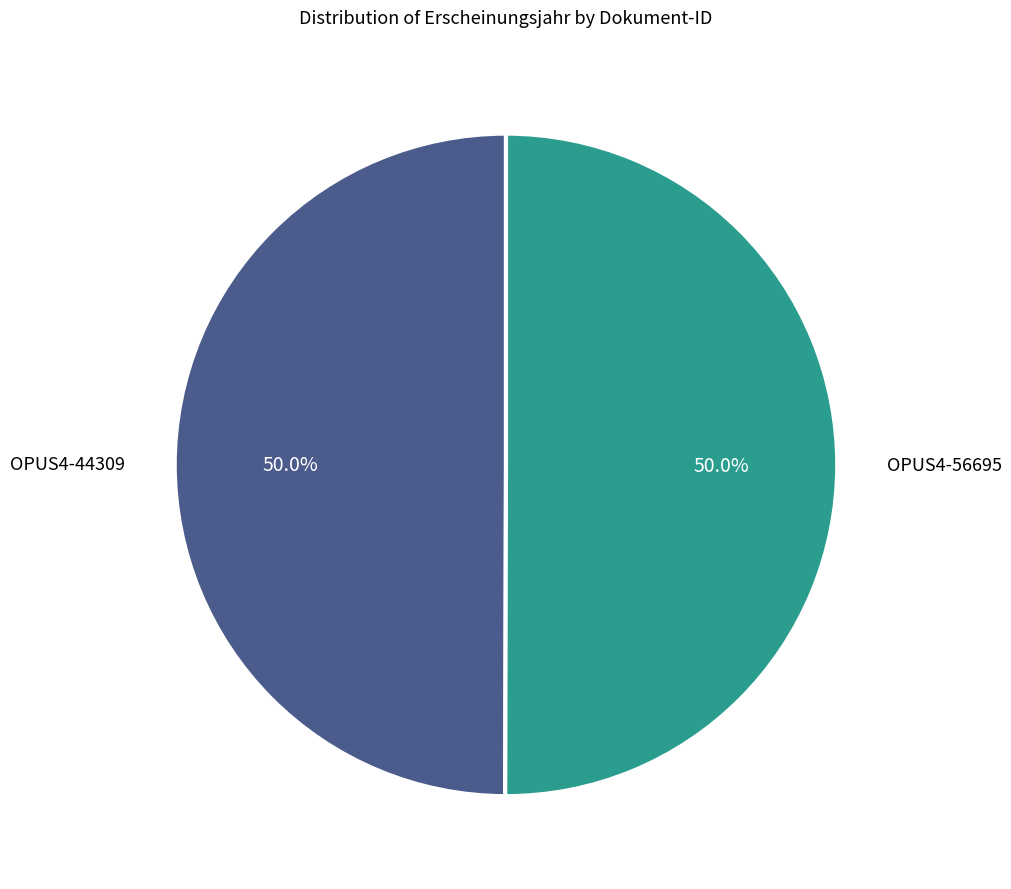

True or false: OPUS4-56695 accounts for 40% of the total.

False